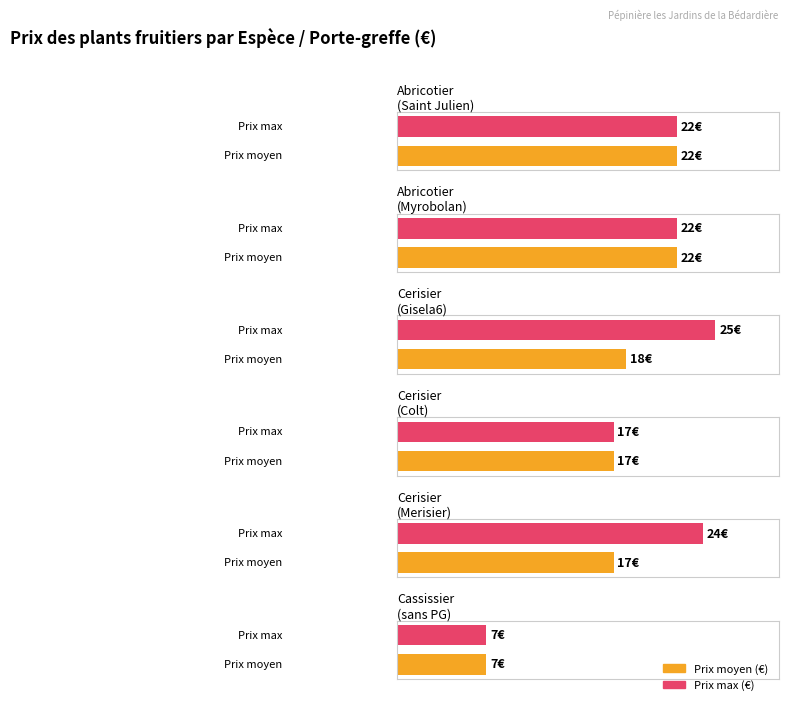

Which has a higher value, Cerisier (Gisela6) or Abricotier?

Abricotier